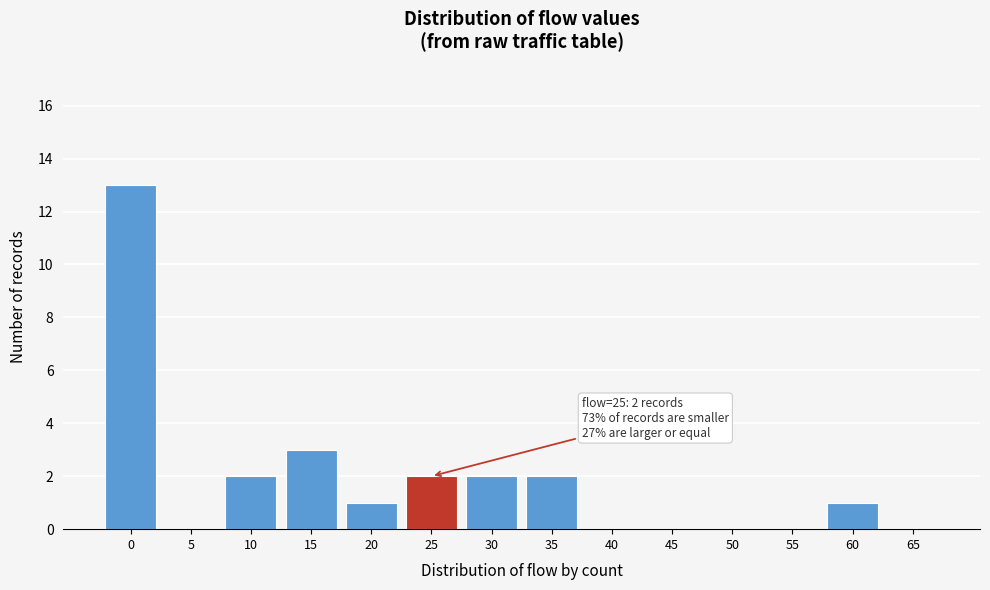

Reading right to left, list all the values displayed in this chart.

65=0	60=1	55=0	50=0	45=0	40=0	35=2	30=2	25=2	20=1	15=3	10=2	5=0	0=13